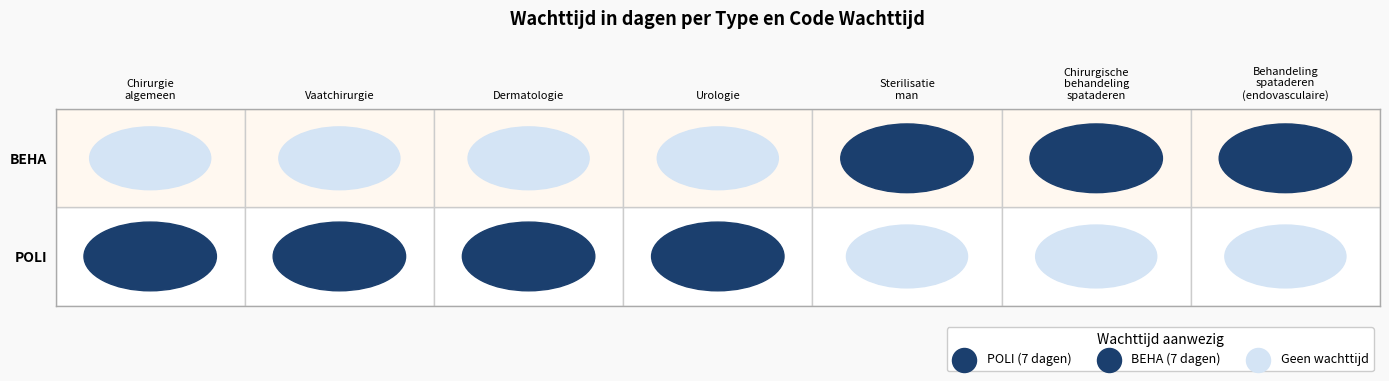

What is the difference between the highest and lowest values at 2?

7